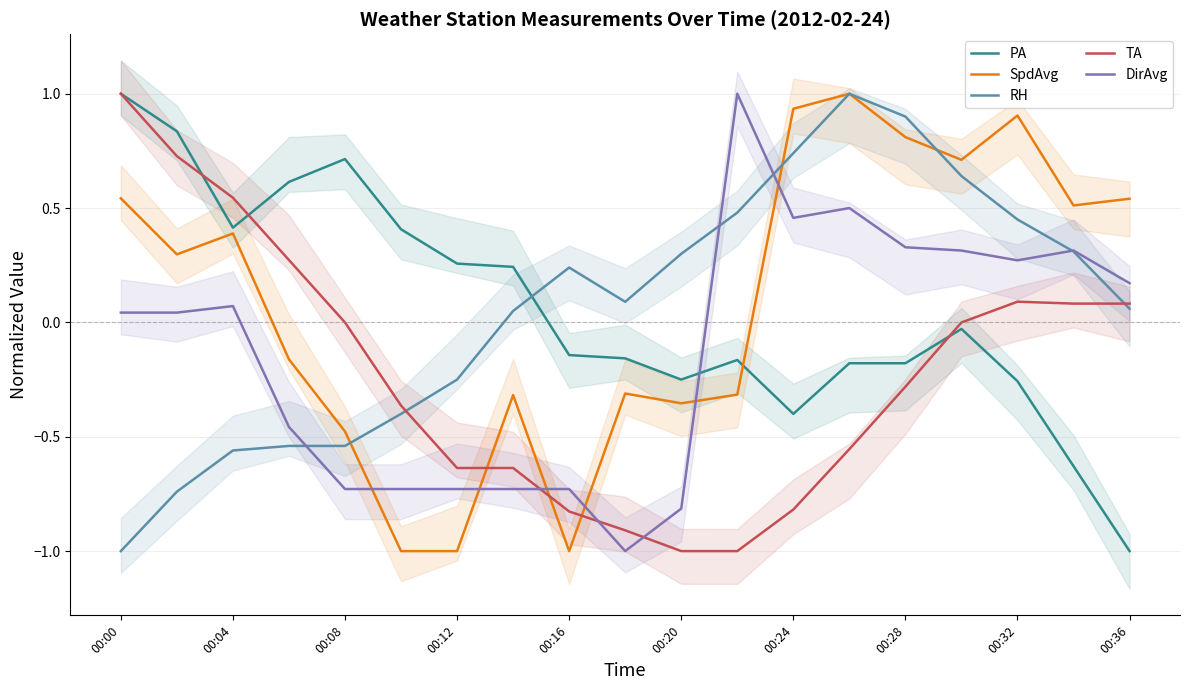

What is the difference between the second highest and second lowest values in the PA series?

1.5